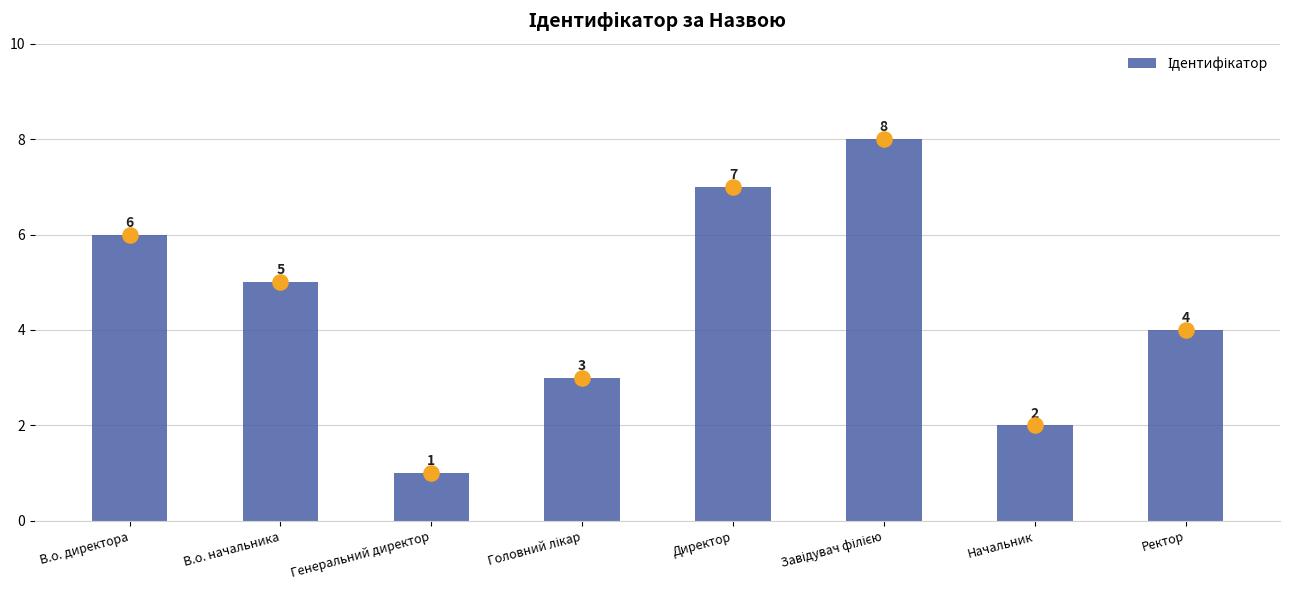

What is the change in value from Головний лікар to Ректор?

+1